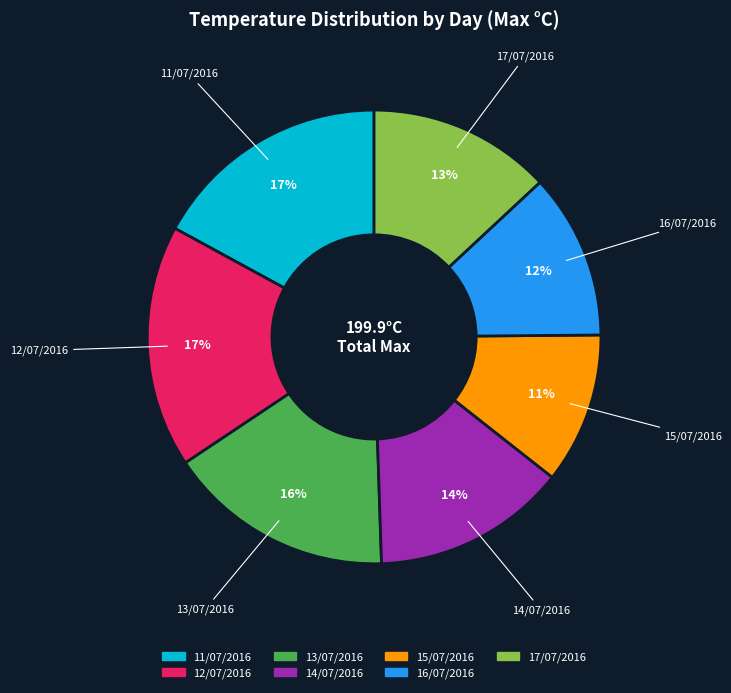

What percentage is the 15/07/2016 slice, to the nearest percent?

11%